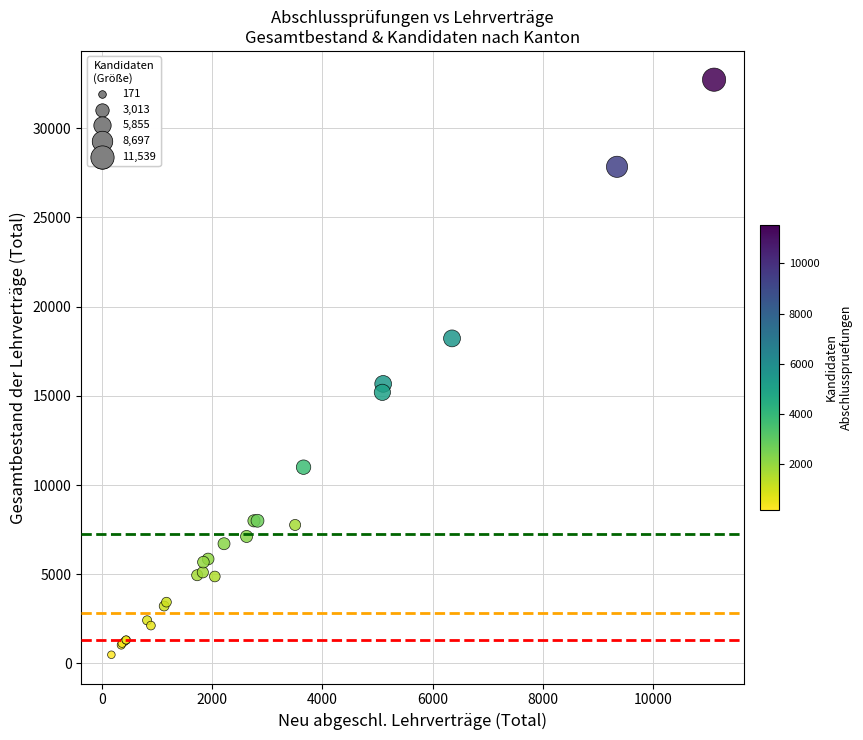

What Y value in the scatter plot is closest to 16603?

15669